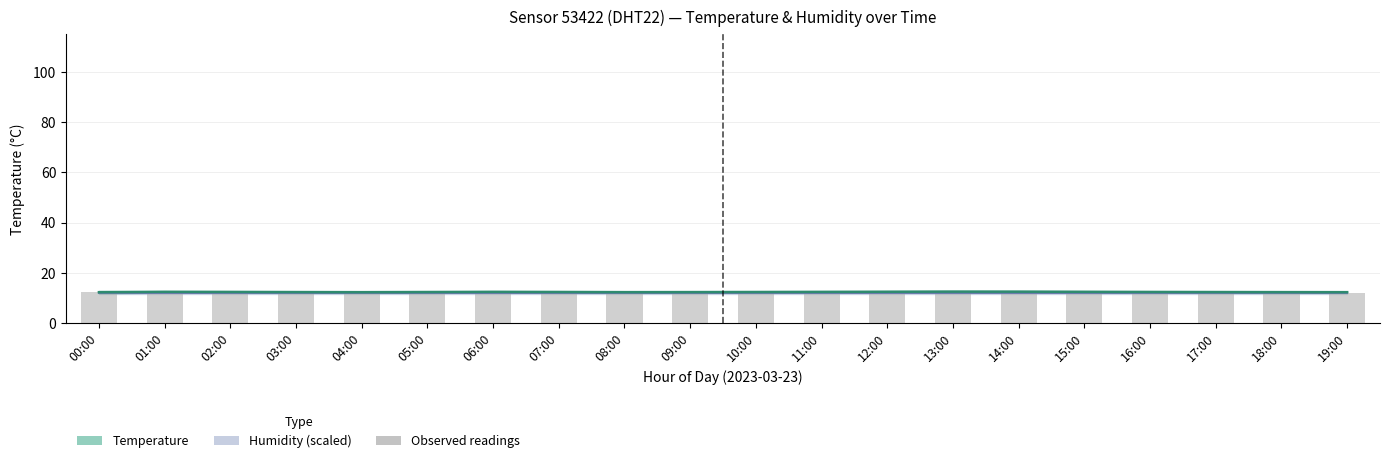

The value of Temperature (mean) at 06:00 is 6.6. True or false?

False